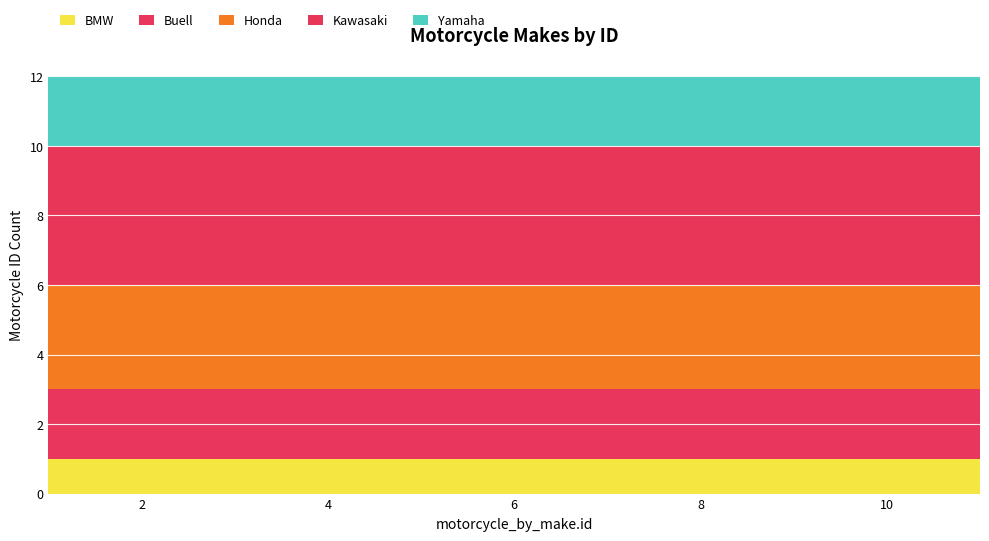

Reading left to right, what are all the values shown in this chart?

BMW: 1=1	2=1	3=1	4=1	5=1	6=1	7=1	8=1	9=1	10=1	11=1
Buell: 1=2	2=2	3=2	4=2	5=2	6=2	7=2	8=2	9=2	10=2	11=2
Honda: 1=3	2=3	3=3	4=3	5=3	6=3	7=3	8=3	9=3	10=3	11=3
Kawasaki: 1=4	2=4	3=4	4=4	5=4	6=4	7=4	8=4	9=4	10=4	11=4
Yamaha: 1=2	2=2	3=2	4=2	5=2	6=2	7=2	8=2	9=2	10=2	11=2